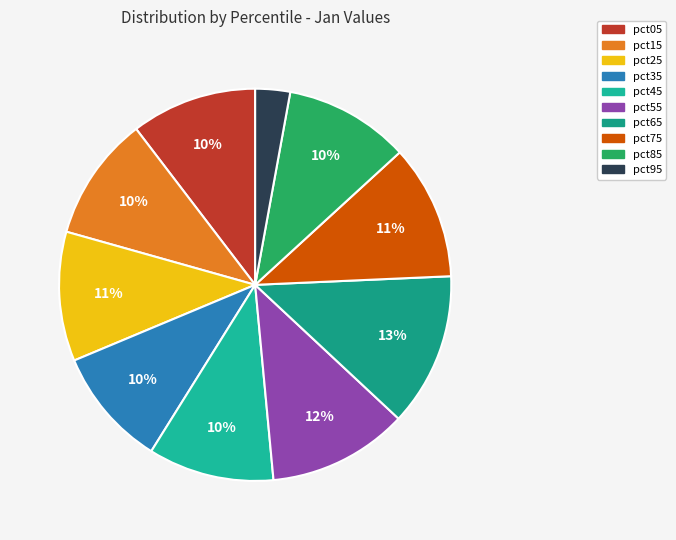

Which category has the smallest portion of the pie?

pct95